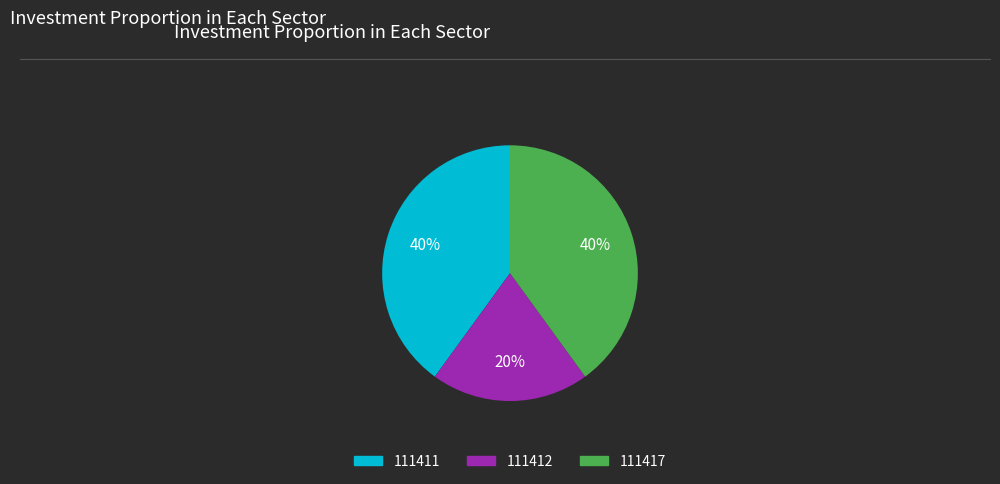

Is it true that 111417 is 40% of the pie?

True